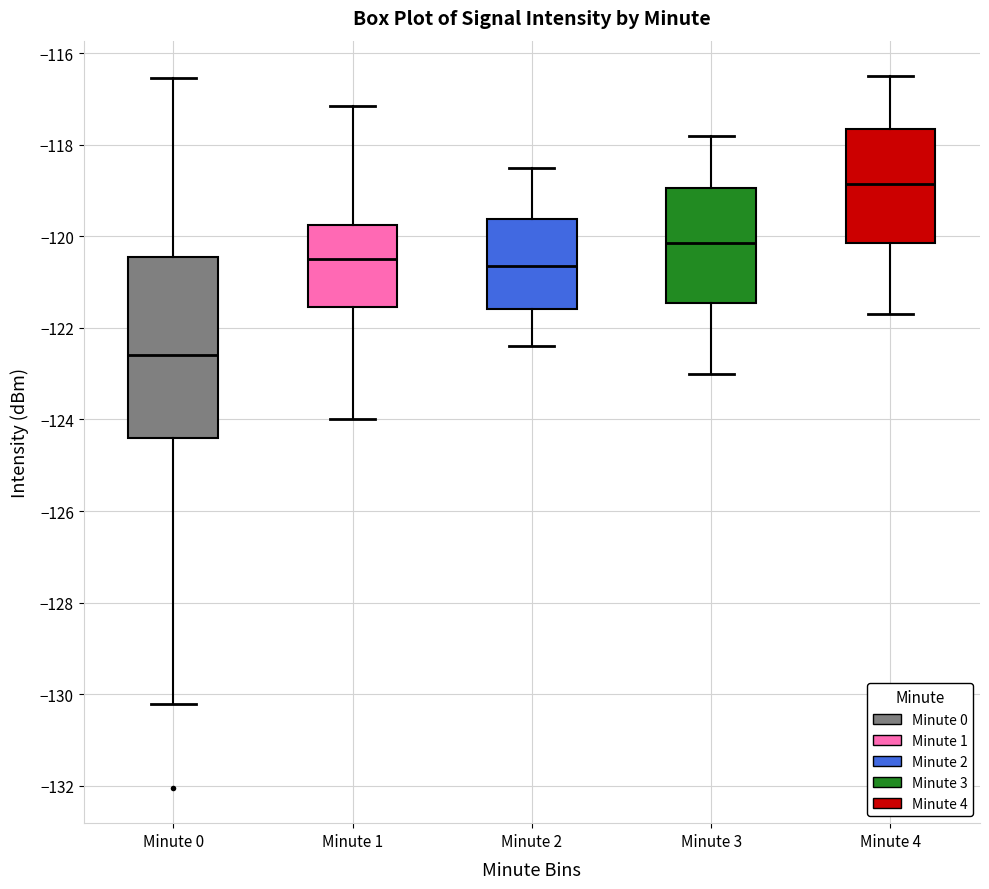

Where does the lower whisker of the box for Minute 1 end on the y-axis? The values are not printed on the chart, so give them approximately, as read against the axis.

-124.0